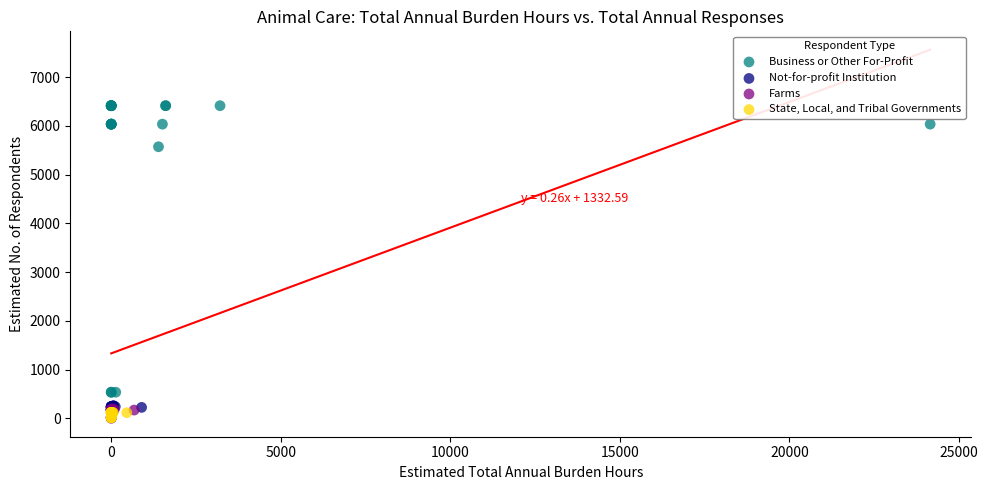

Which series contains the highest Y value?

Business or Other For-Profit